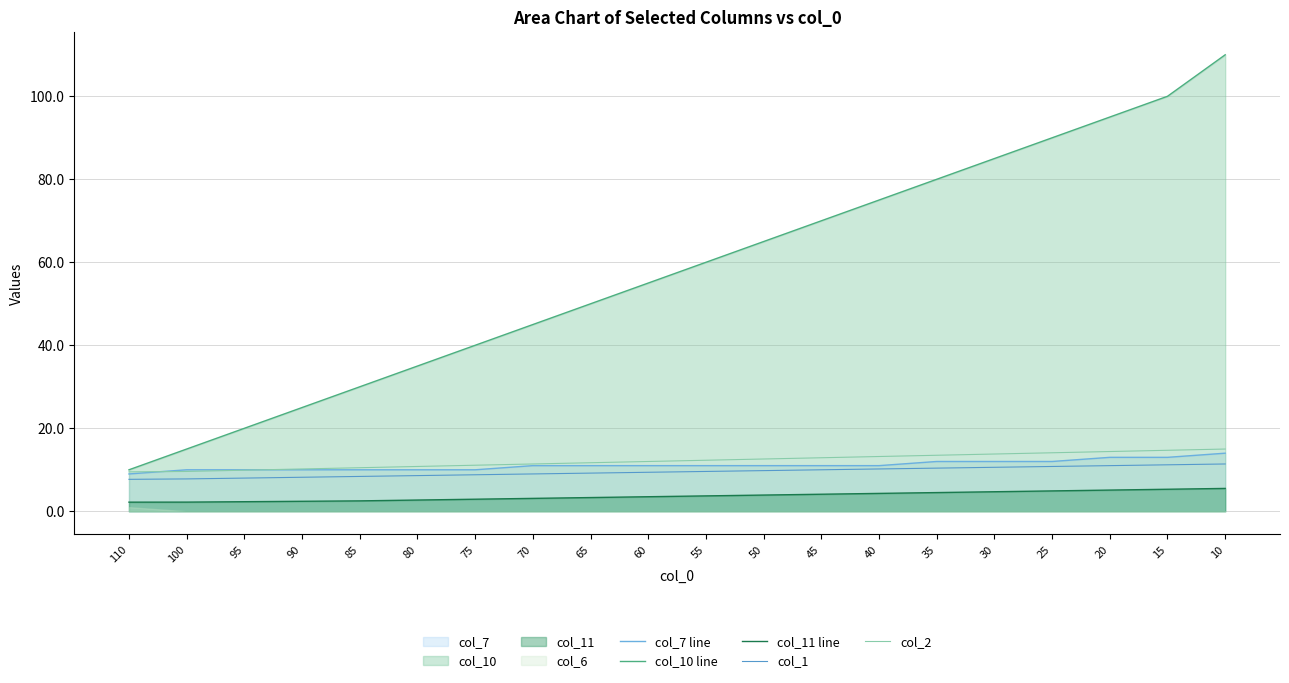

At which label does col_11 line first exceed 3?

70